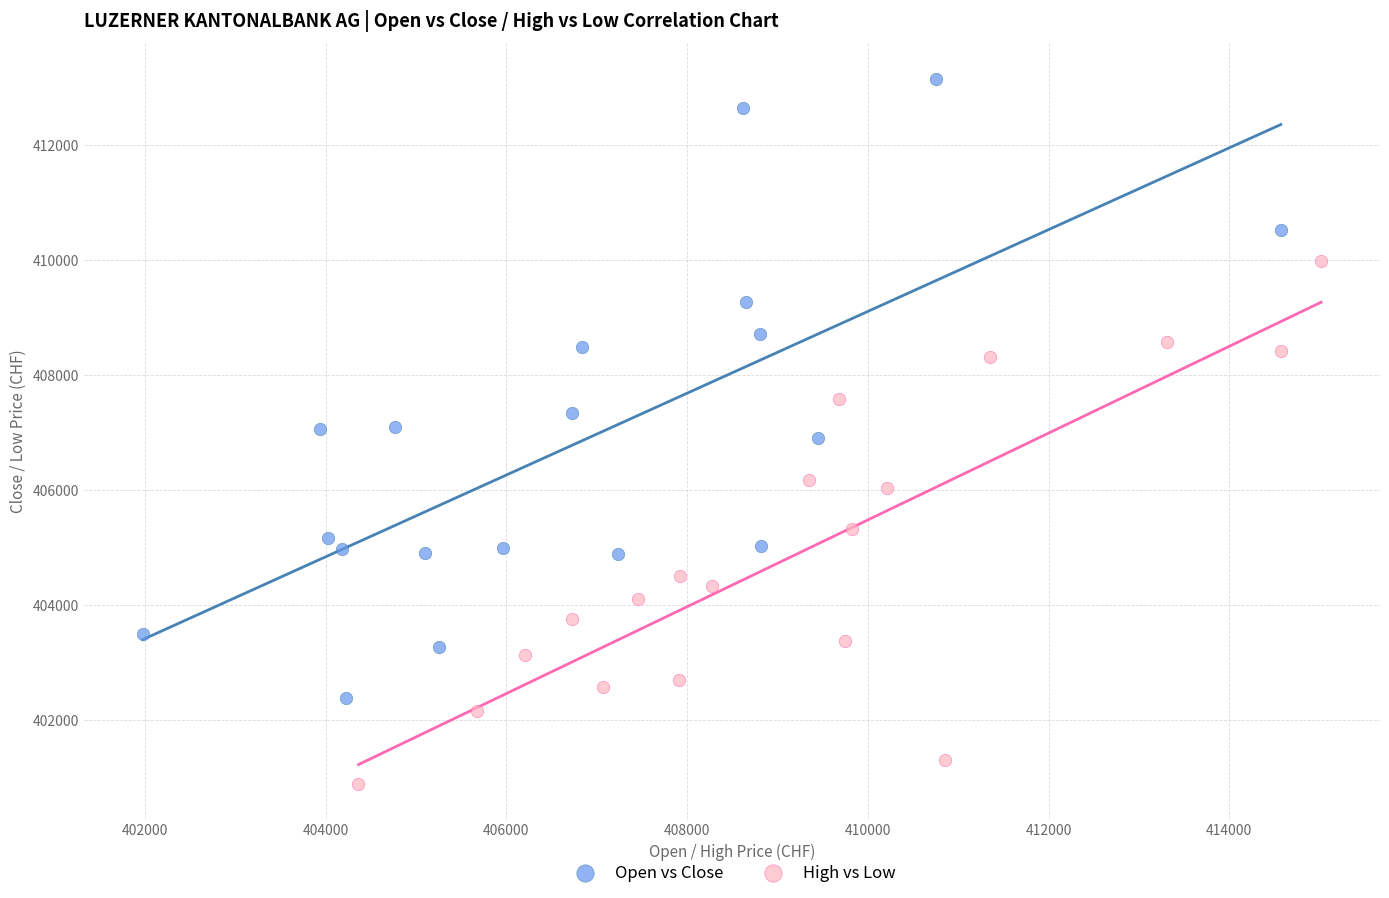

Which series reaches the maximum Y coordinate?

Open vs Close